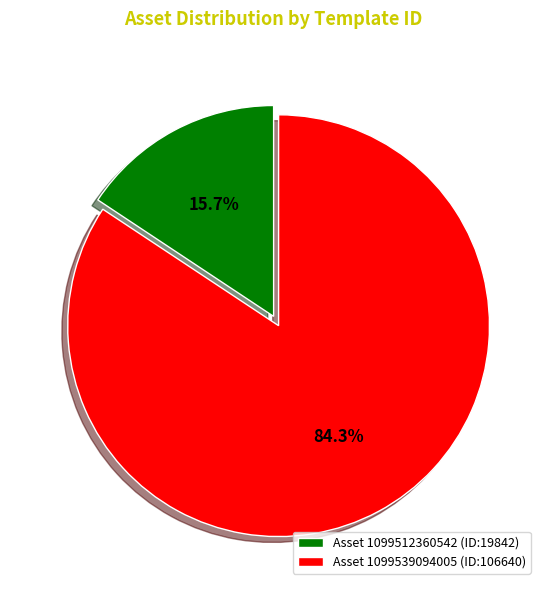

How many slices are in this pie chart?

2